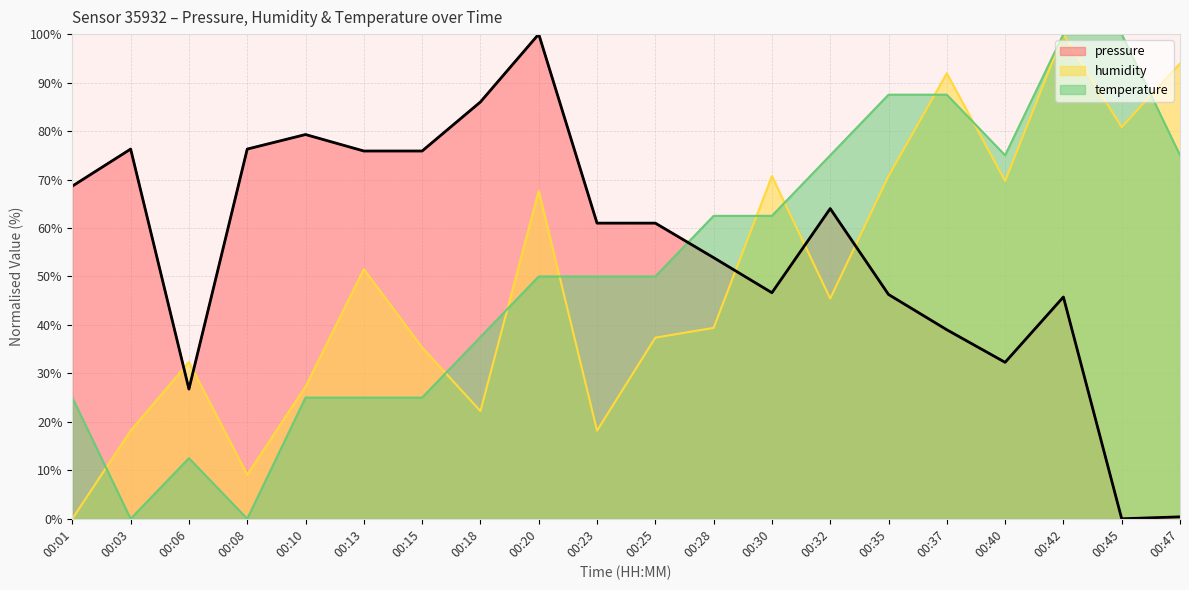

True or false: humidity and temperature intersect in this chart.

True